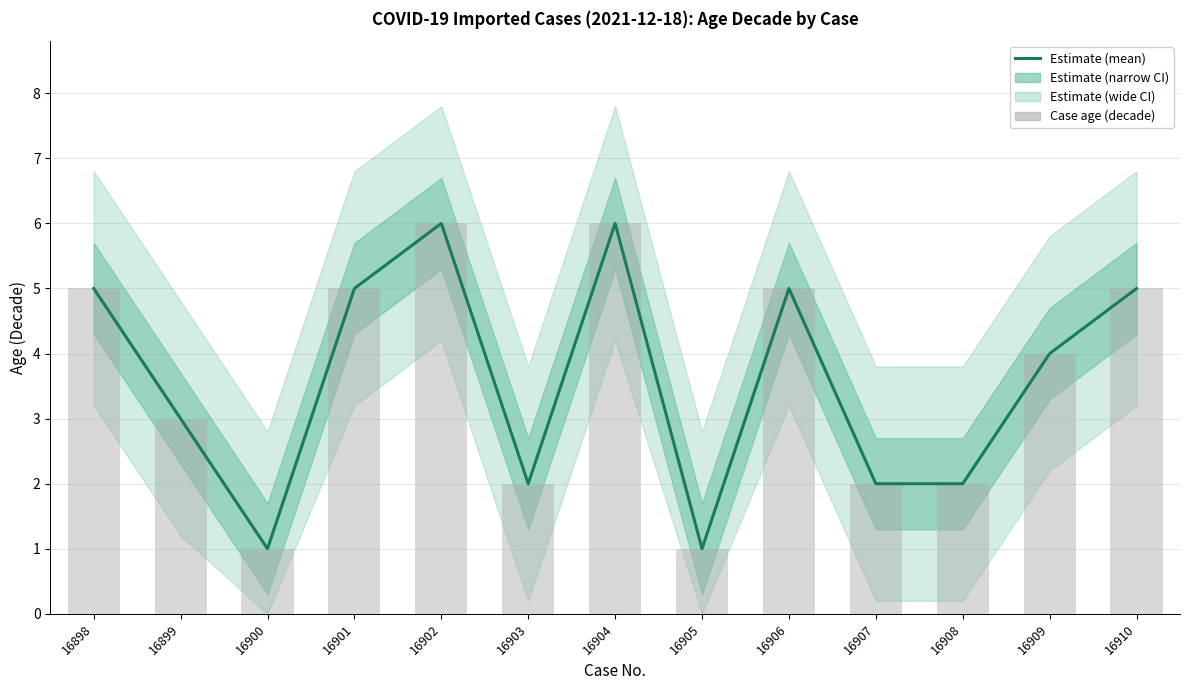

Which series has the largest total across all categories?

Estimate (mean)